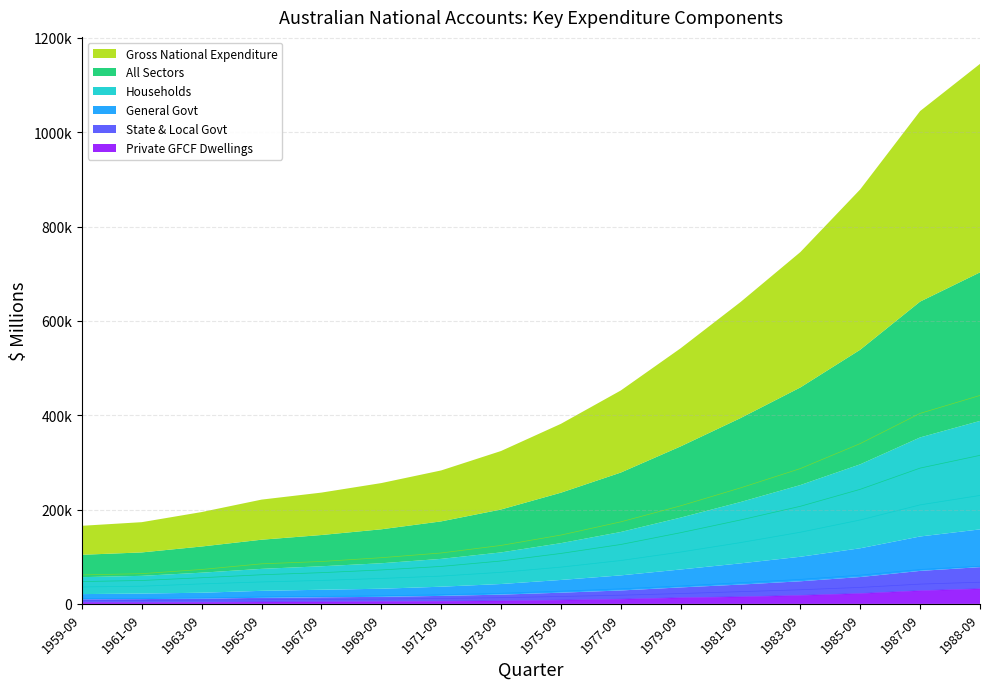

At which category is the sum across all series the highest?

1988-09